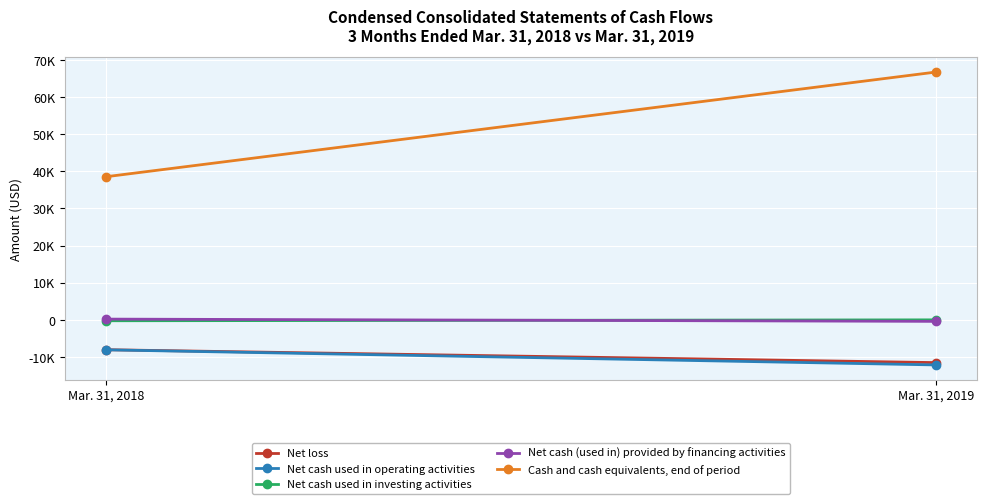

Which category has the highest value in the Net cash used in operating activities series?

Mar. 31, 2018